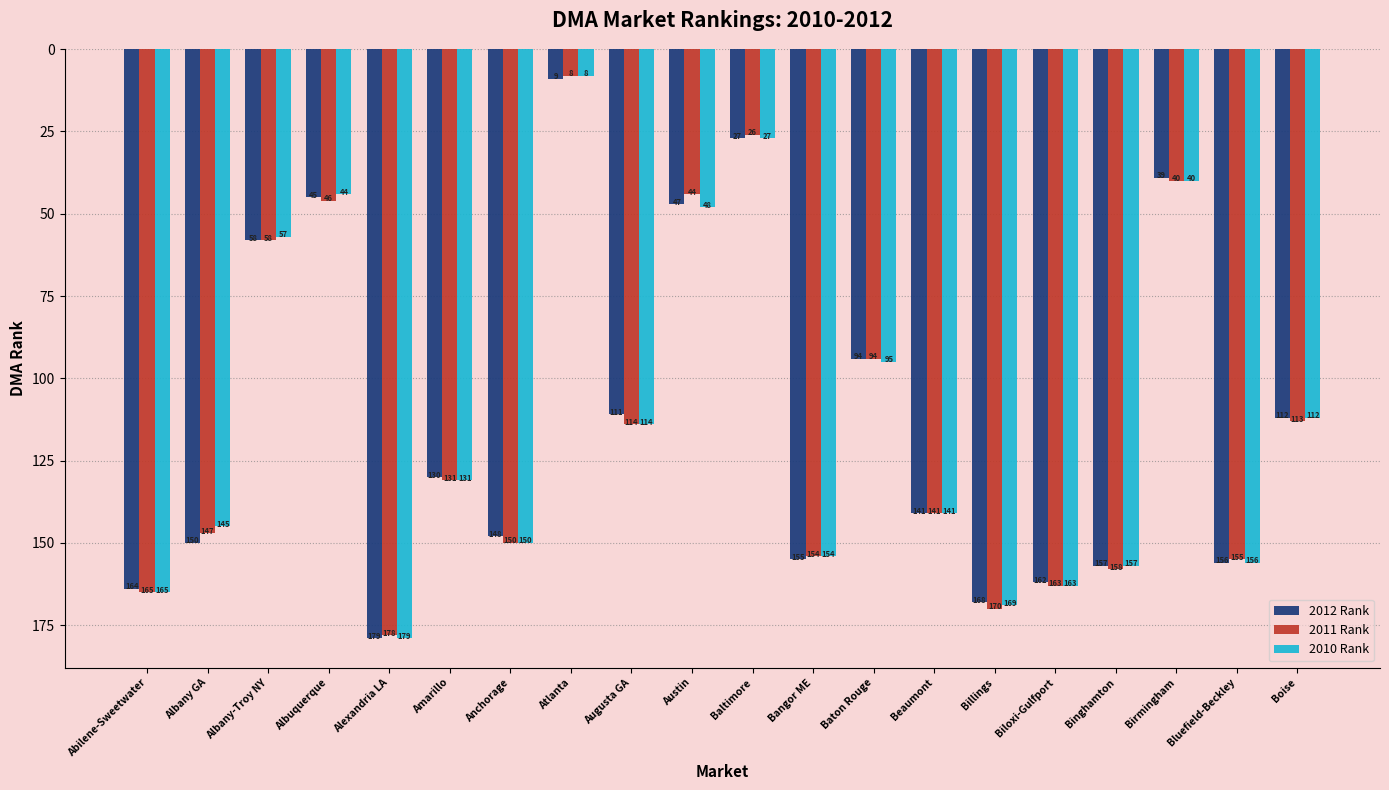

At Albany GA, list the series in order from largest to smallest.

2012 Rank, 2011 Rank, 2010 Rank